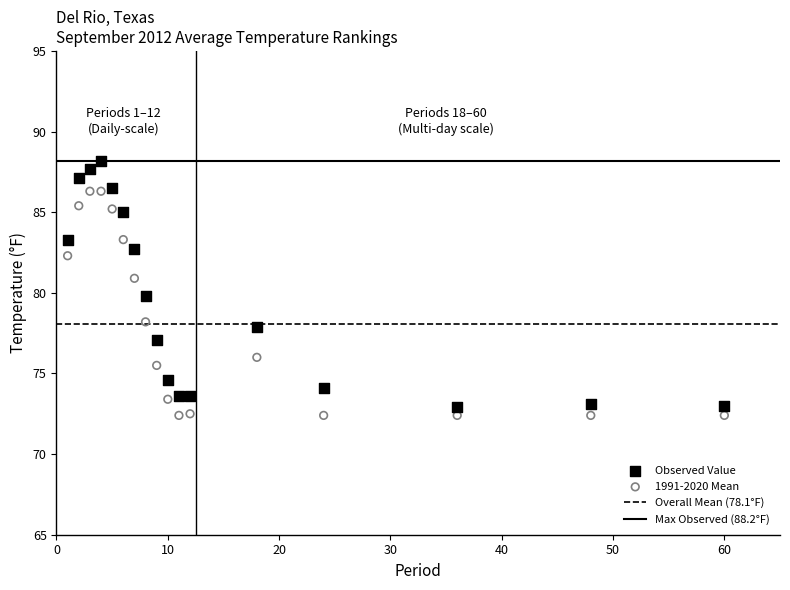

Which series contains the lowest Y value?

1991-2020 Mean